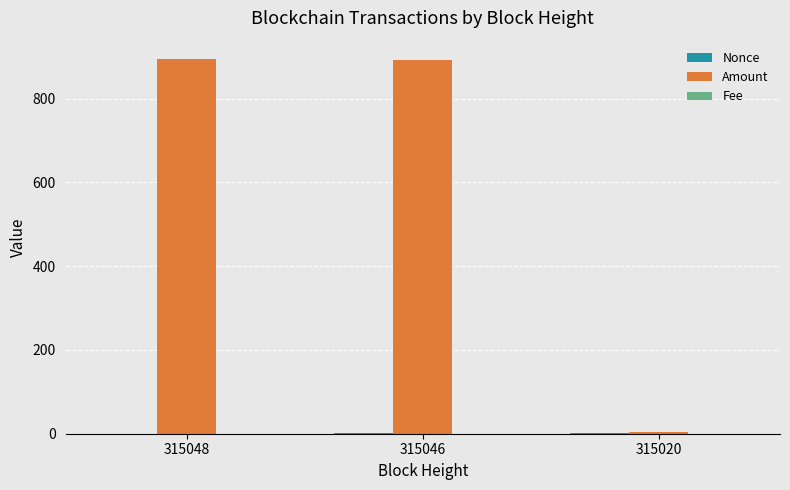

Which series has the largest total across all categories?

Amount